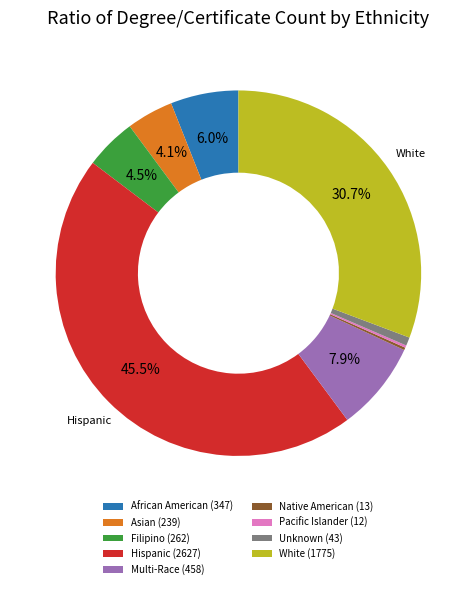

What is the ratio of the value at Filipino (262) to the value at African American (347)?

0.8